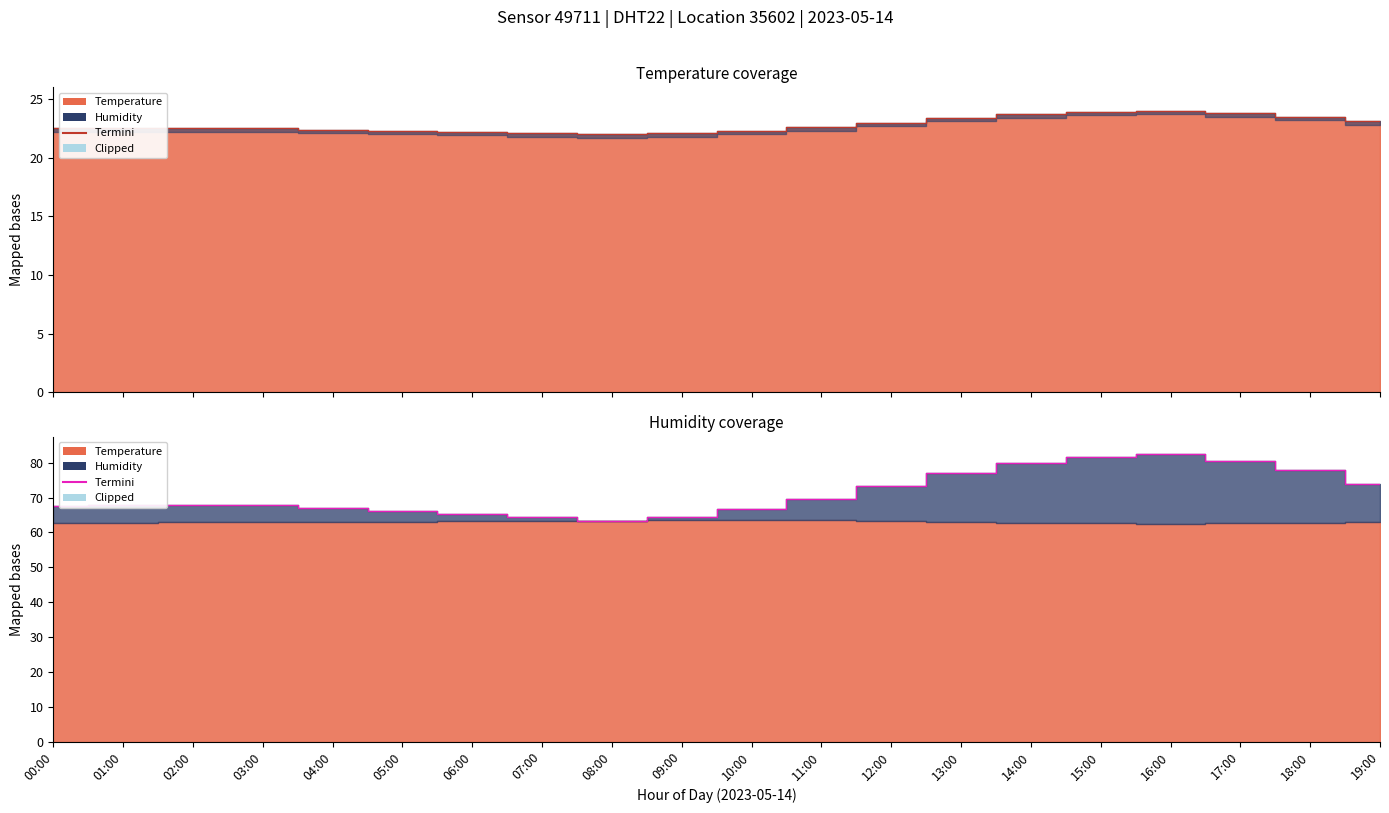

Does the chart display data point markers on the line(s)?

No